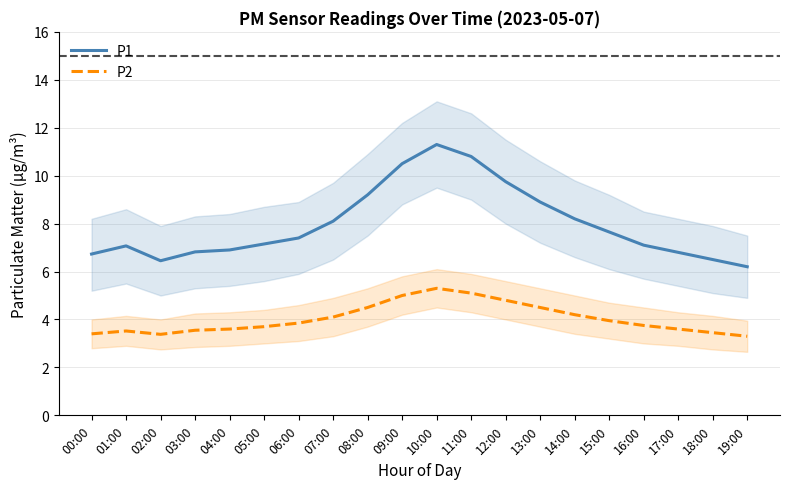

Which series has the largest range (max minus min)?

P1